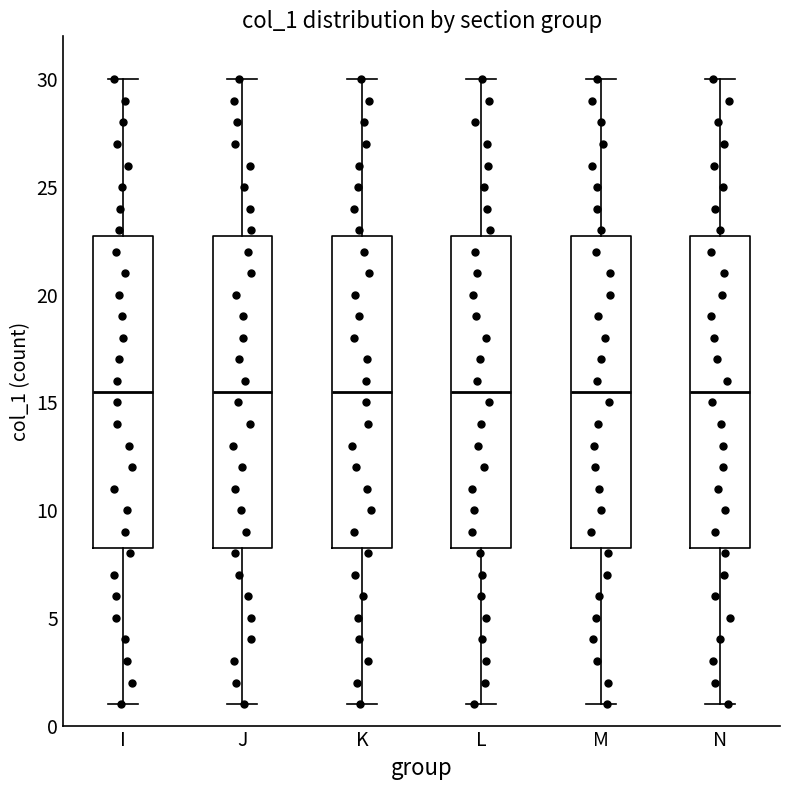

Reading left to right, transcribe this box plot: for each box, give where its median line is, the range the box spans, and where its two whiskers end, as read against the y-axis. The values are not printed on the chart, so give them approximately, as read against the axis.

I: median 15.5, box 8.5 to 23.0, whiskers 1.0 to 30.0
J: median 15.5, box 8.5 to 23.0, whiskers 1.0 to 30.0
K: median 15.5, box 8.5 to 23.0, whiskers 1.0 to 30.0
L: median 15.5, box 8.5 to 23.0, whiskers 1.0 to 30.0
M: median 15.5, box 8.5 to 23.0, whiskers 1.0 to 30.0
N: median 15.5, box 8.5 to 23.0, whiskers 1.0 to 30.0